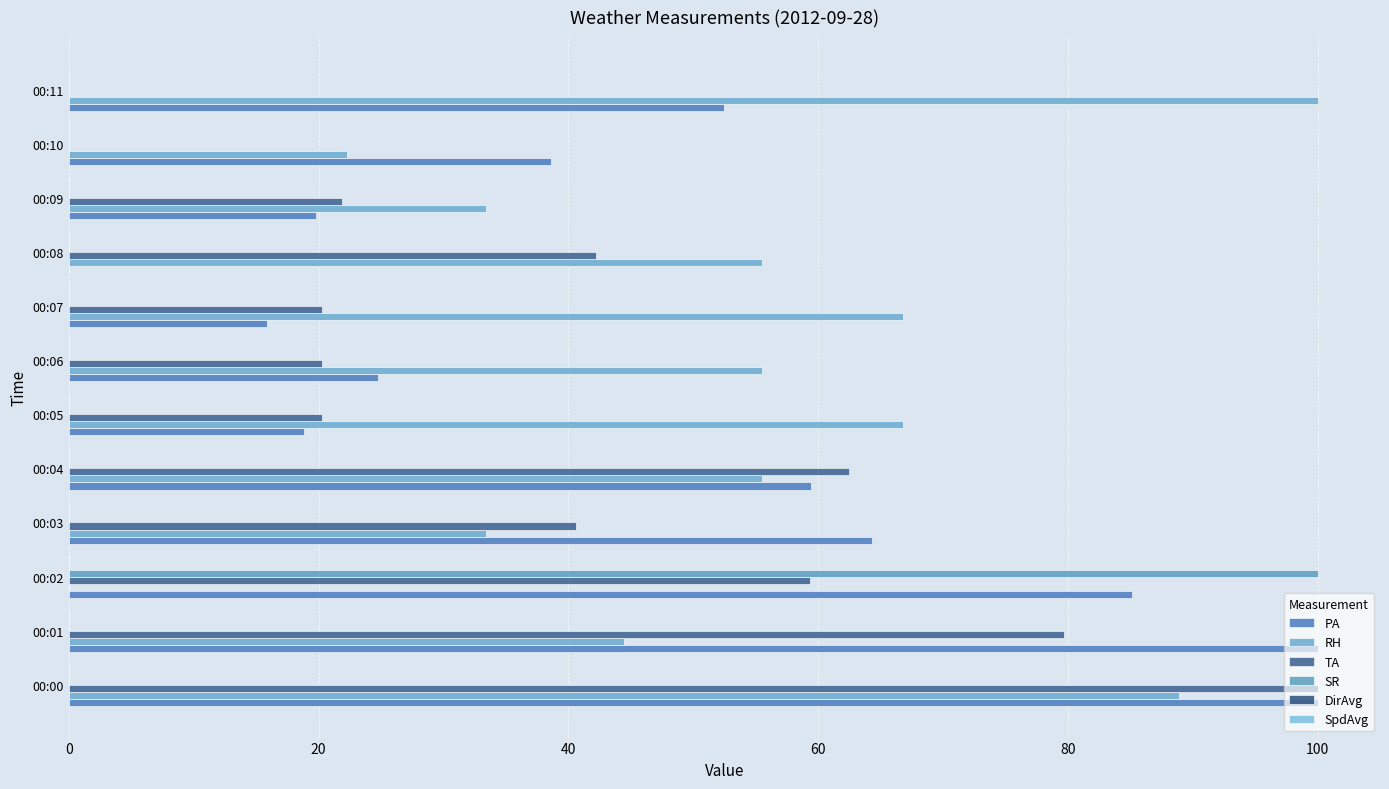

How many data points in RH are above 55?

7